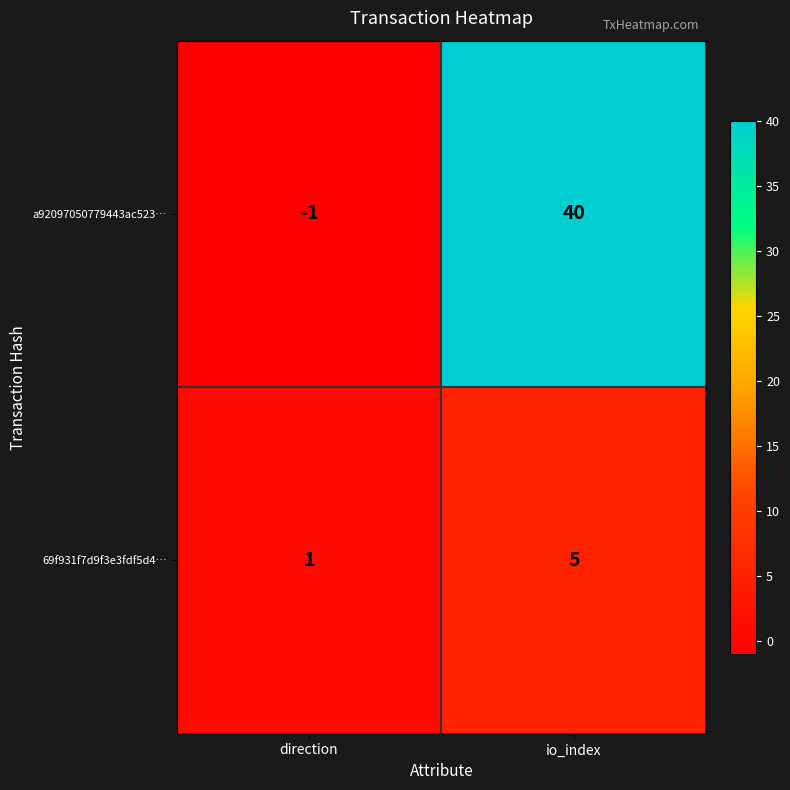

The a92097050779443ac523… series shows 40 at io_index. True or false?

True